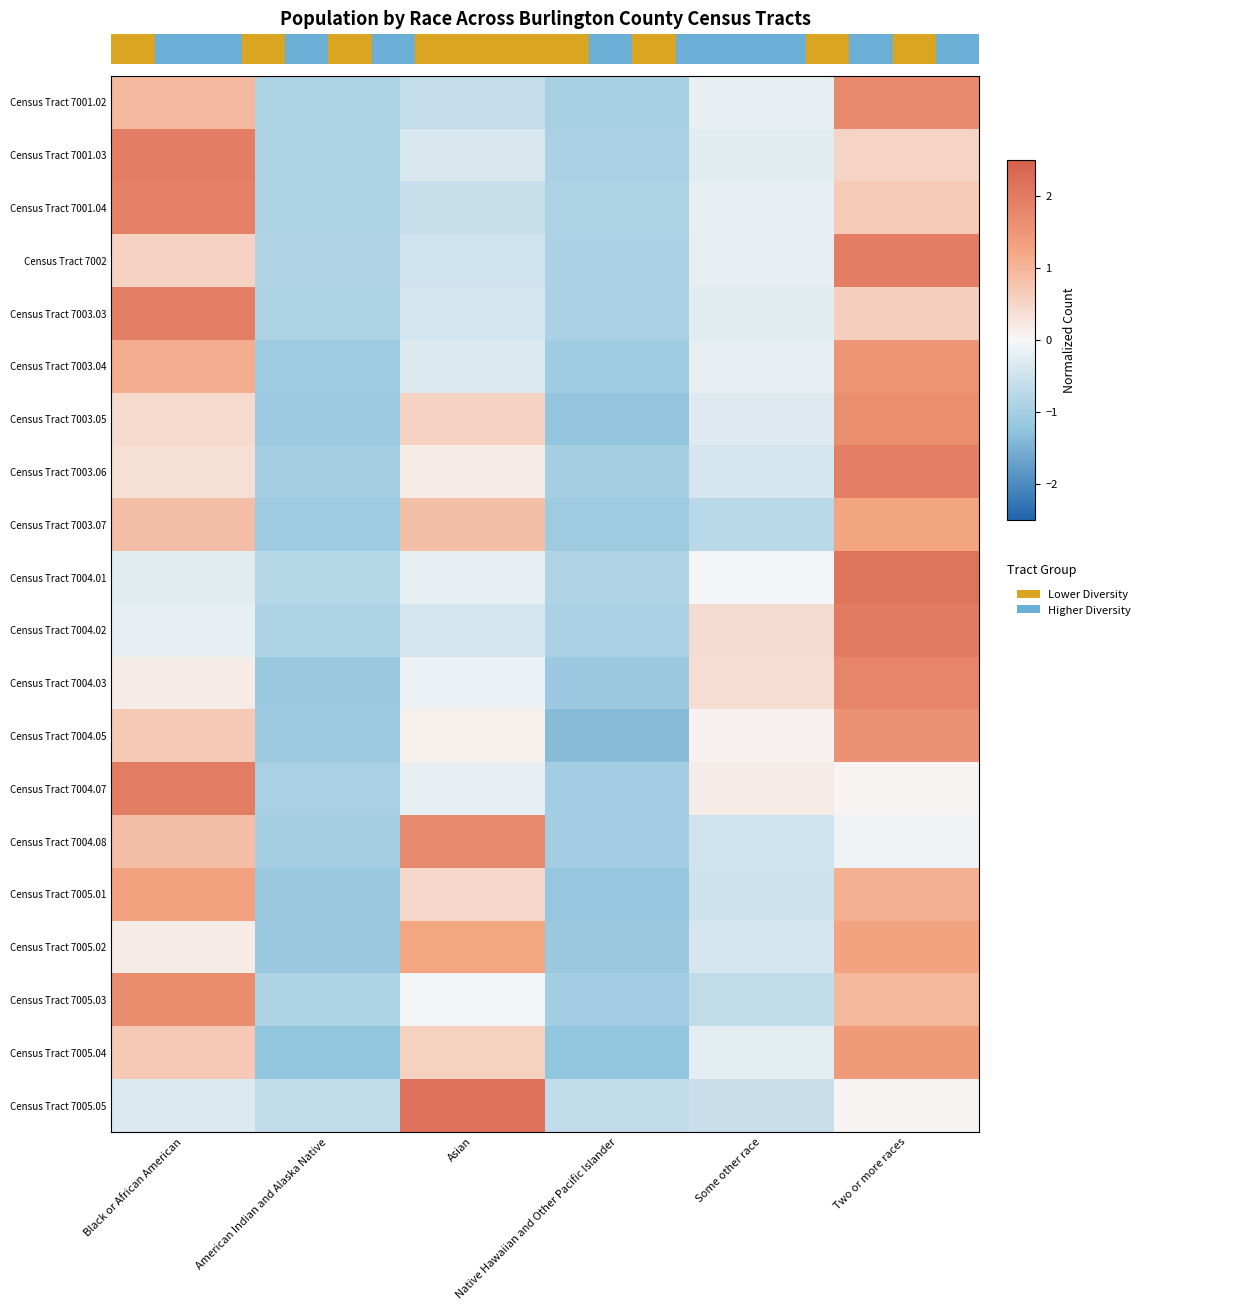

What is the total value across all series at Two or more races?

24.1